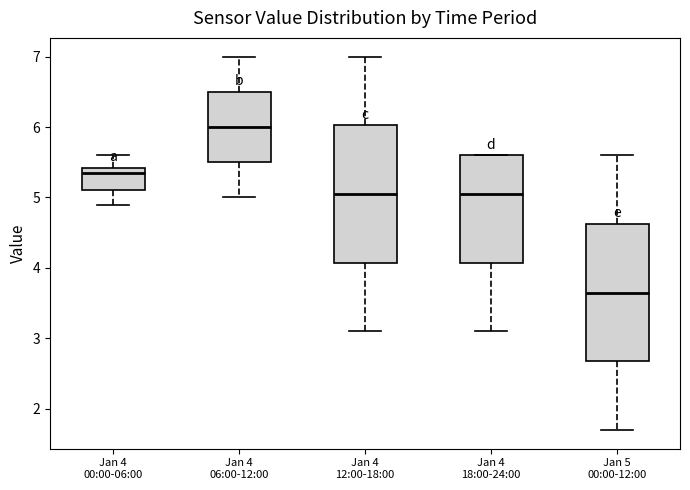

Reading left to right, read every box against the y-axis: the position of its median line, the range the box covers, and the ends of its whiskers. The values are not printed on the chart, so give them approximately, as read against the axis.

Jan 4 00:00-06:00: median 5.4 (just below the box's upper edge), box 5.1 to 5.4, whiskers 4.9 to 5.6
Jan 4 06:00-12:00: median 6.0, box 5.5 to 6.5, whiskers 5.0 to 7.0
Jan 4 12:00-18:00: median 5.1, box 4.1 to 6.0, whiskers 3.1 to 7.0
Jan 4 18:00-24:00: median 5.1, box 4.1 to 5.6, whiskers 3.1 to 5.6
Jan 5 00:00-12:00: median 3.7, box 2.7 to 4.6, whiskers 1.7 to 5.6